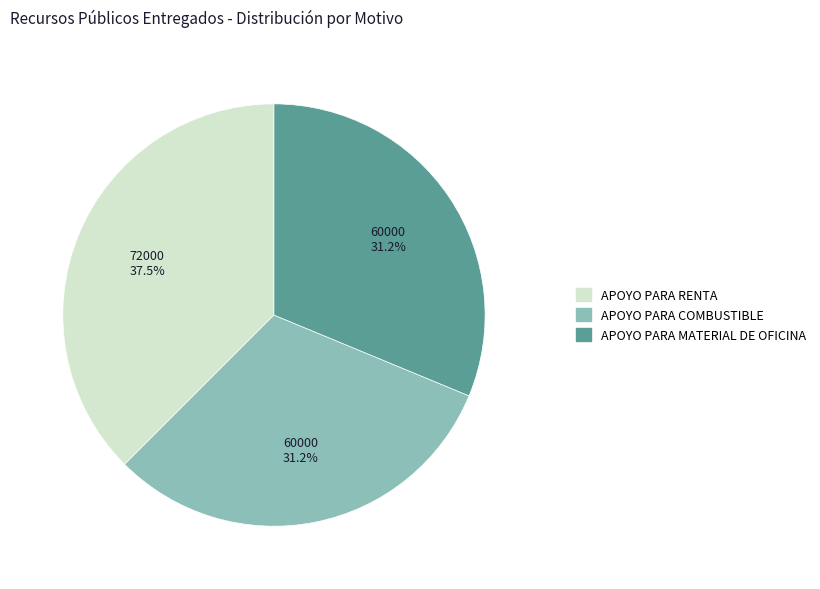

How much of the chart is everything except APOYO PARA RENTA?

62.5%